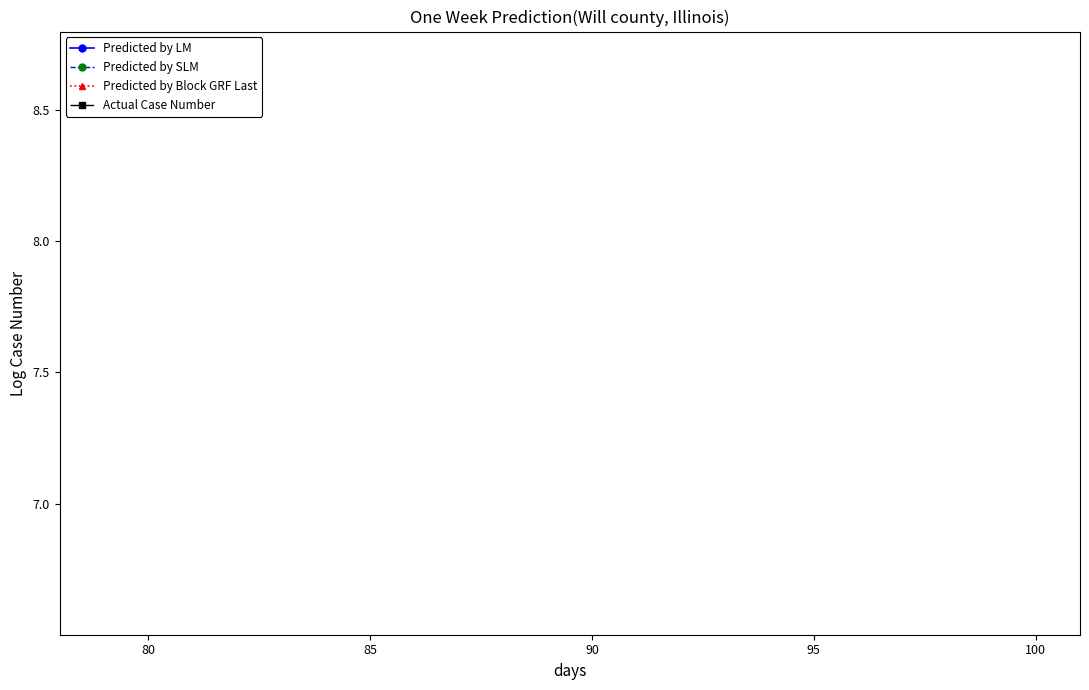

True or false: Predicted by Block GRF Last has a value of 16.1 at 16.

False